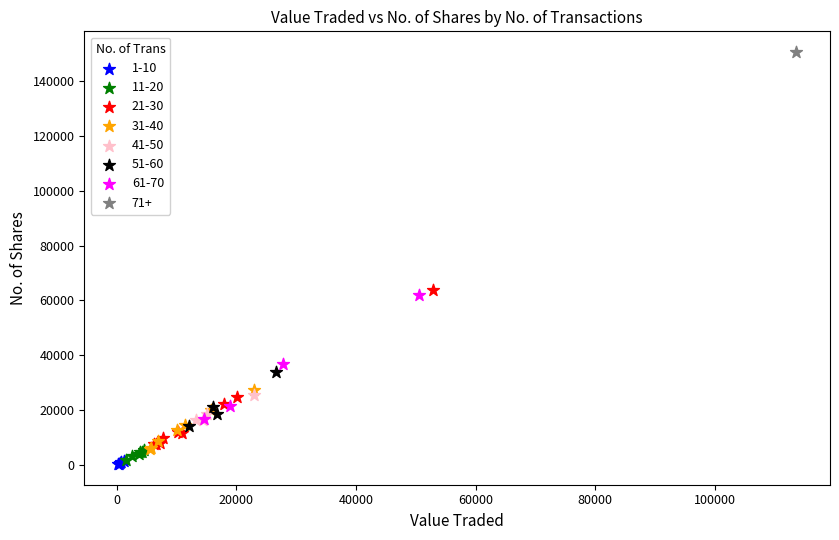

What are all the series names shown in the legend?

1-10, 11-20, 21-30, 31-40, 41-50, 51-60, 61-70, 71+